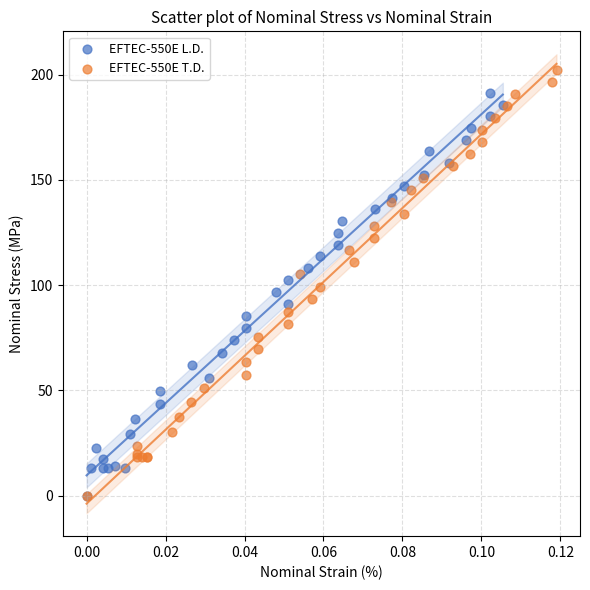

Which series has the largest Y range (max minus min)?

EFTEC-550E T.D.